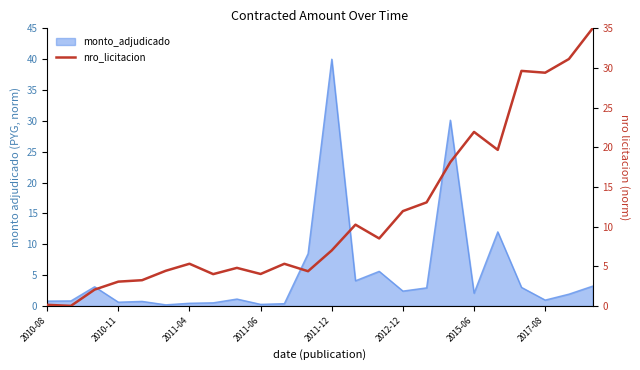

True or false: the data shows 1.5 at 2017-08.

False